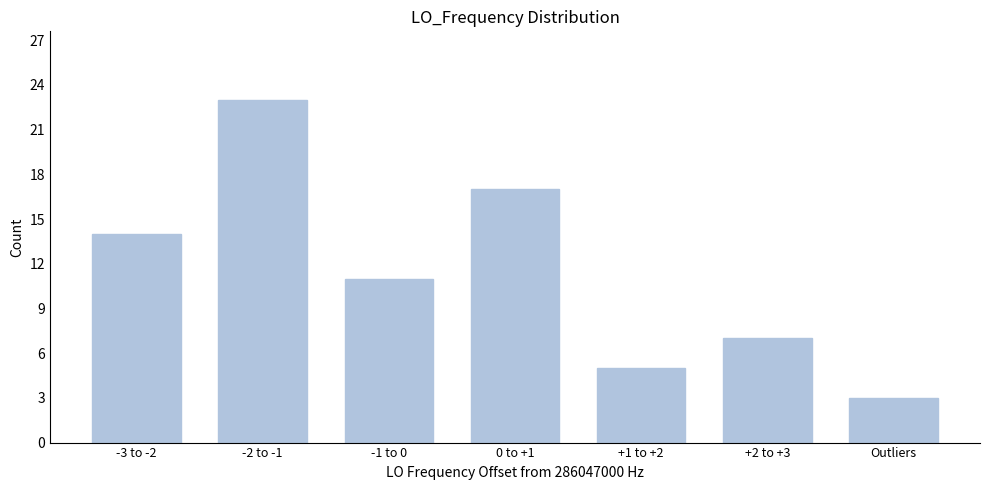

Reading left to right, what are all the values shown in this chart?

-3 to -2=14	-2 to -1=23	-1 to 0=11	0 to +1=17	+1 to +2=5	+2 to +3=7	Outliers=3